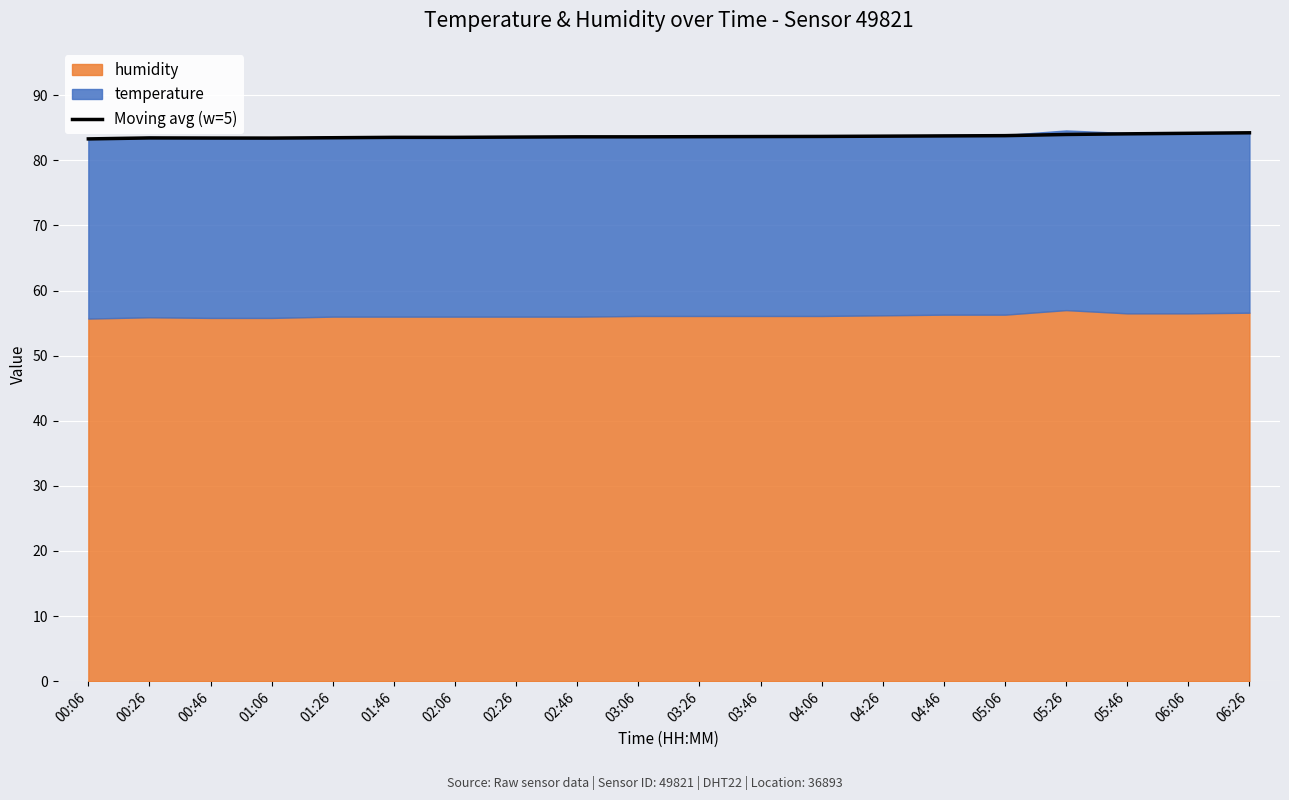

Is it true that the value at 02:26 is 83.6?

True